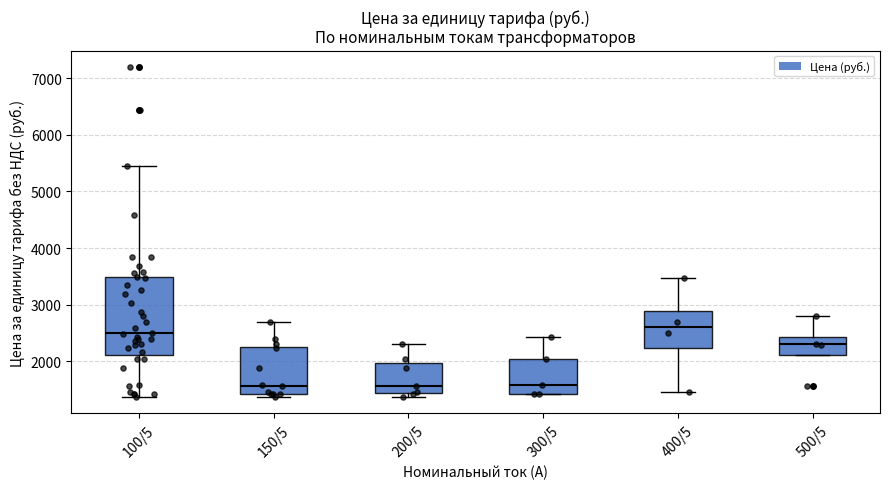

Where does the median line of the box for 300/5 sit on the y-axis? The values are not printed on the chart, so give them approximately, as read against the axis.

1600